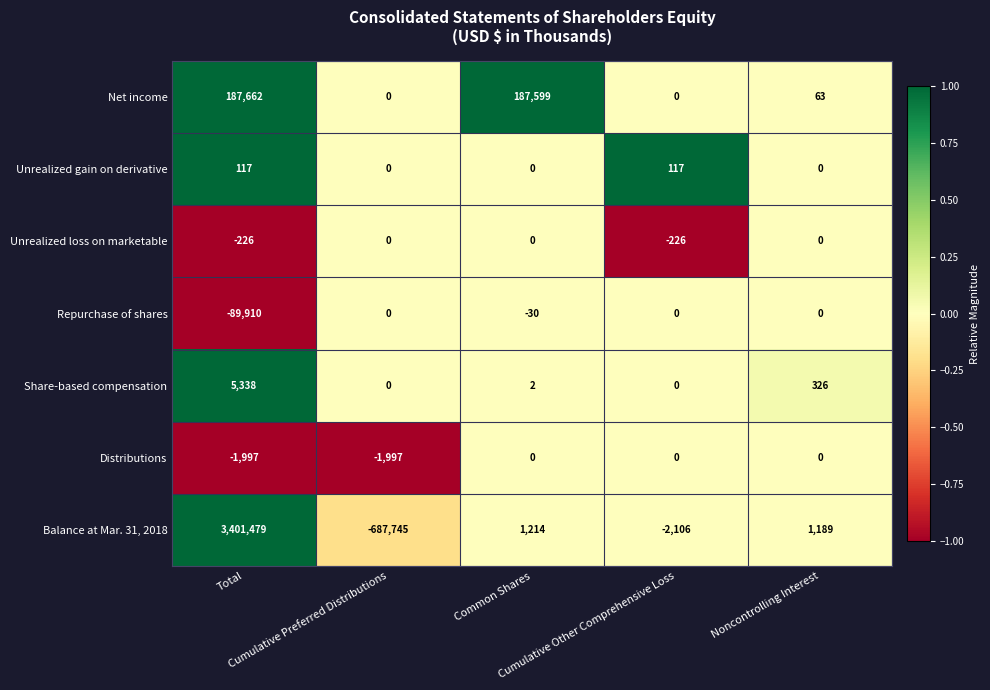

What is the difference between the maximum and second lowest values in the Unrealized loss on marketable series?

226